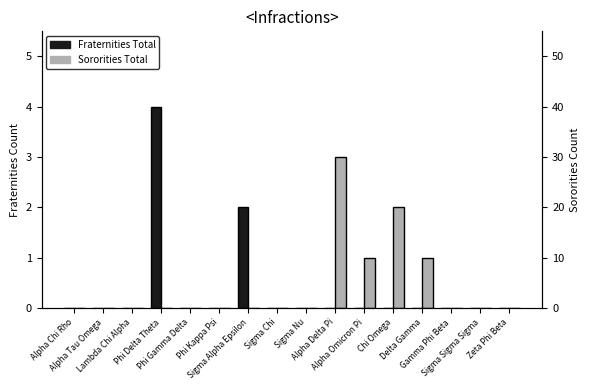

Reading left to right, transcribe all the data shown in this chart.

Fraternities Total: 0	0	0	4	0	0	2	0	0	0	0	0	0	0	0	0
Sororities Total: 0	0	0	0	0	0	0	0	0	3	1	2	1	0	0	0